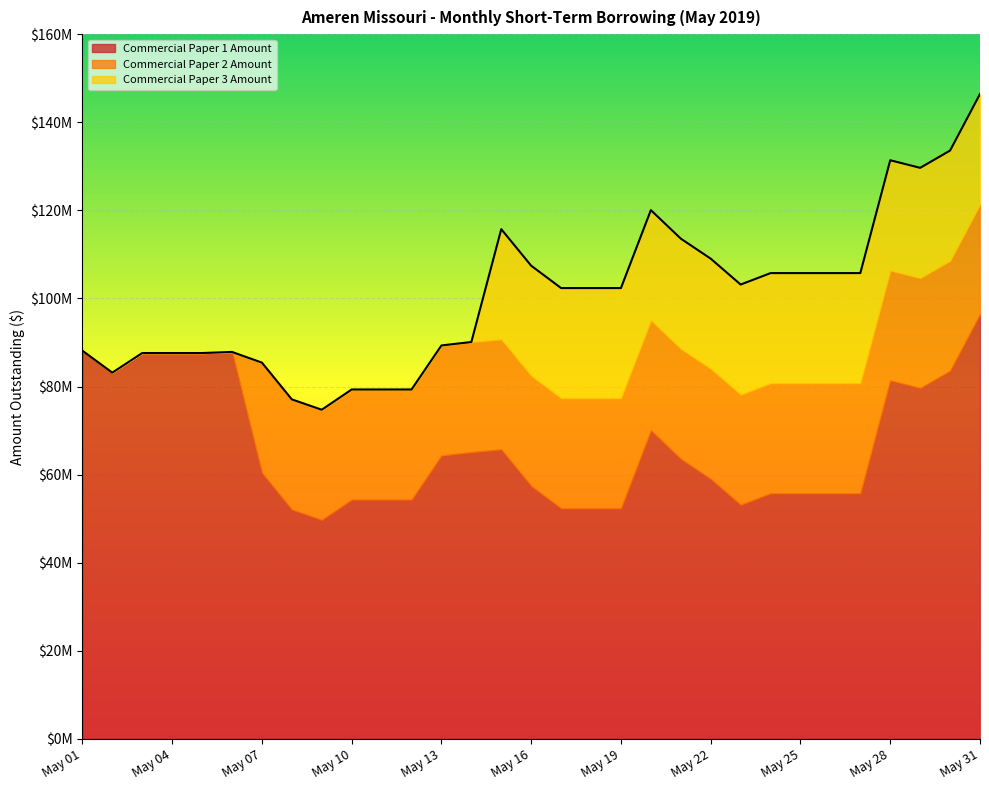

True or false: Commercial Paper 2 Amount has a value of 41087653 at May 19.

False